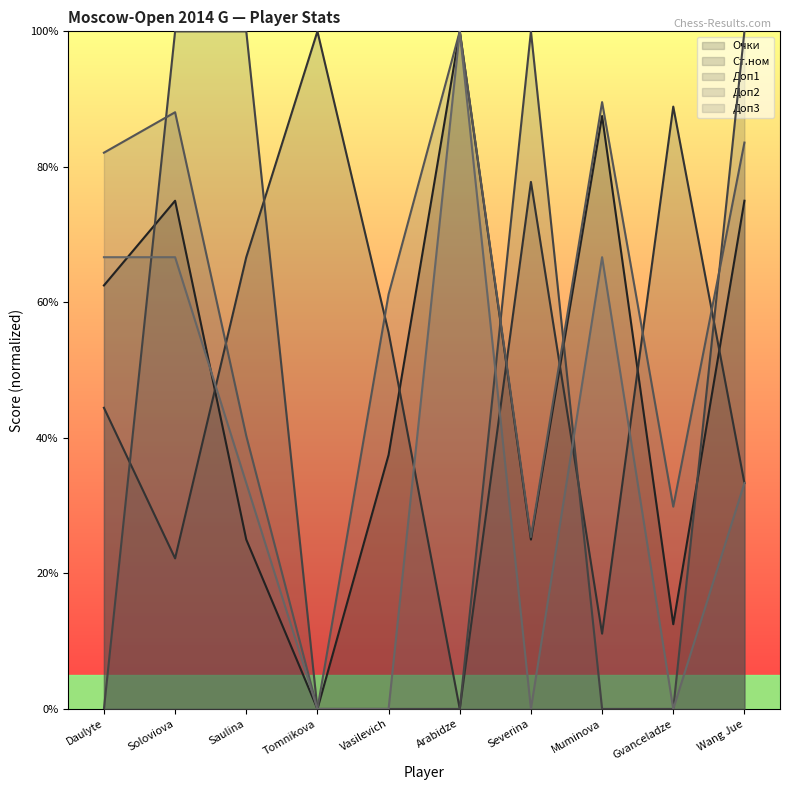

What is the spread (max minus min) of values at Gvanceladze?

88.9